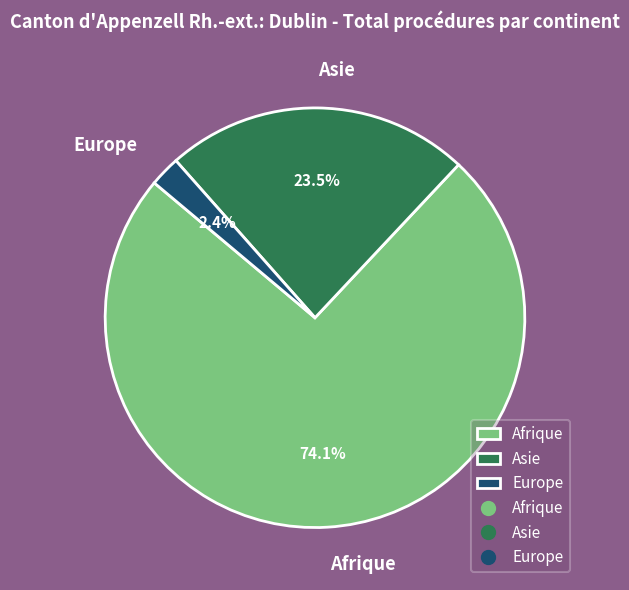

The Afrique slice represents 65% of the pie. True or false?

False